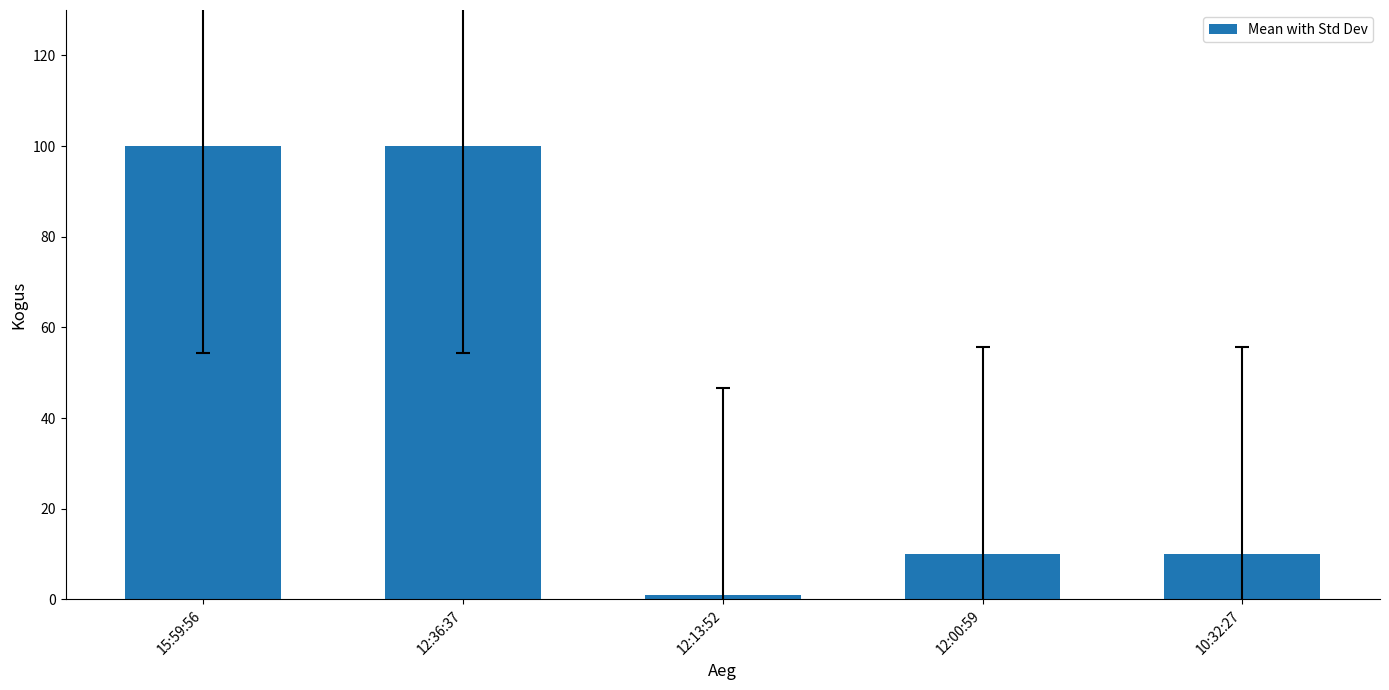

At which label does the data first exceed 10?

15:59:56